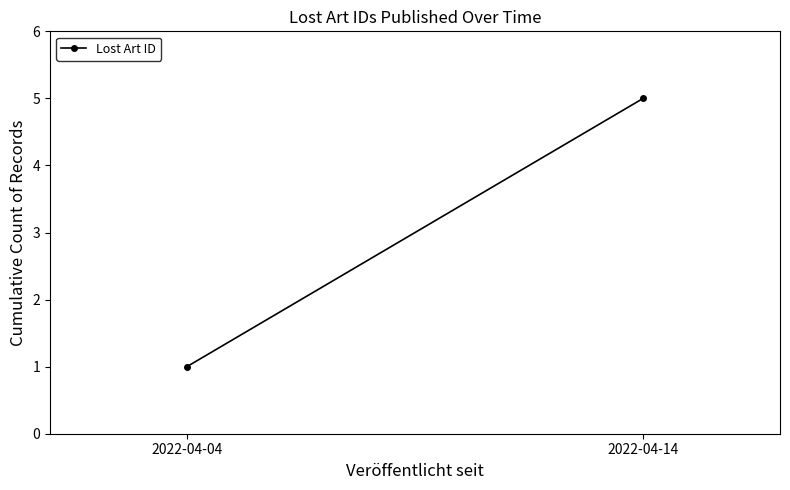

What is the difference between the maximum and minimum values?

4